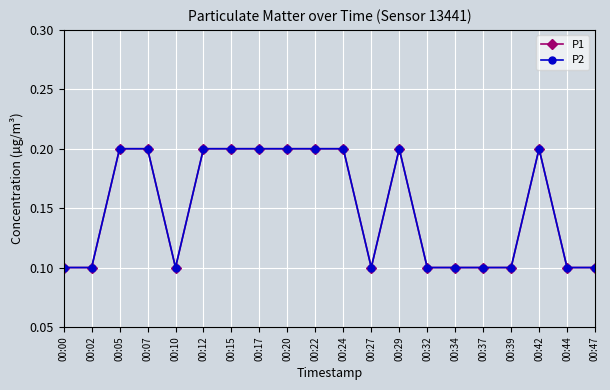

Does the chart have visible grid lines?

Yes